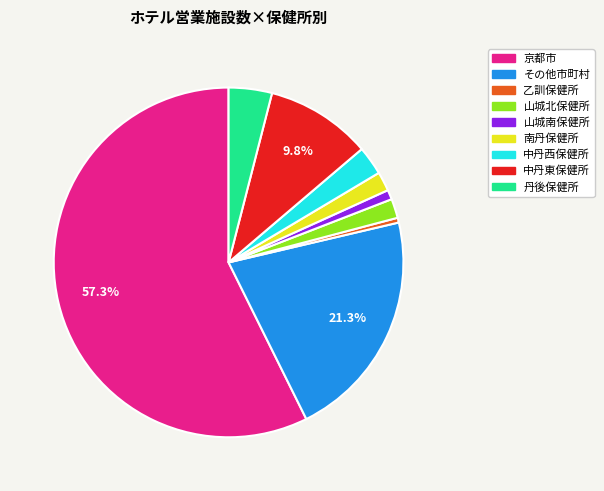

Count the number of slices in the pie.

9